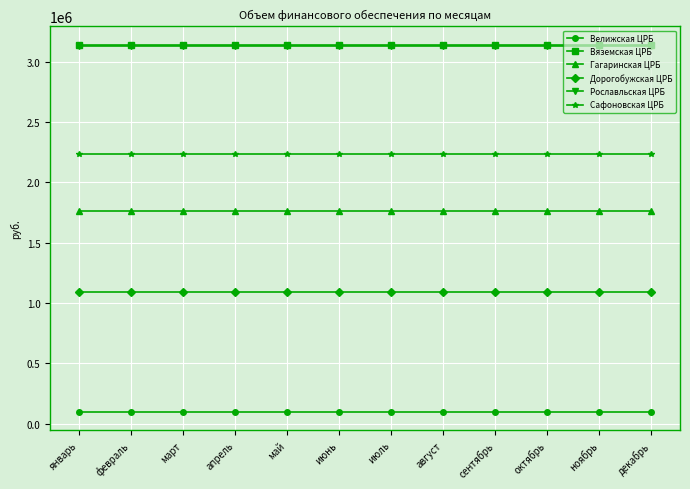

What is the value of the Сафоновская ЦРБ point at the 9th from the left?

2231750.8